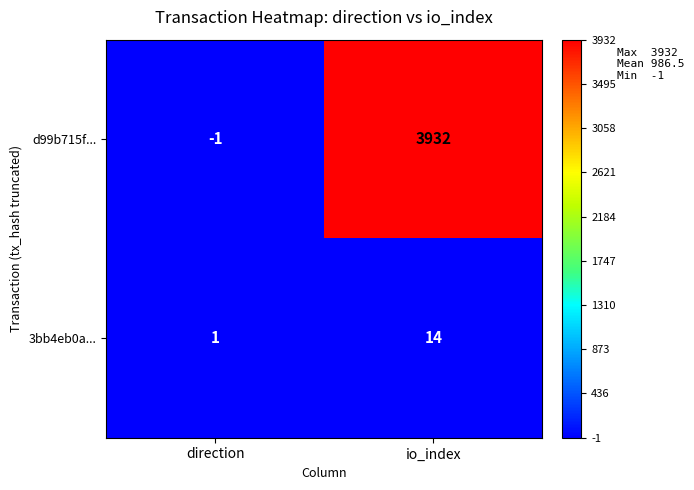

Reading right to left, list all the values displayed in this chart.

d99b715f...: io_index=3932	direction=-1
3bb4eb0a...: io_index=14	direction=1